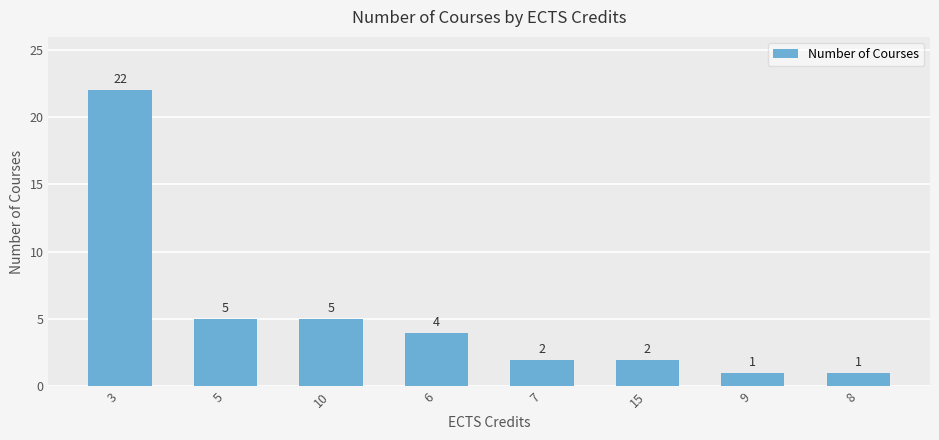

How many categories are shown in the chart?

8